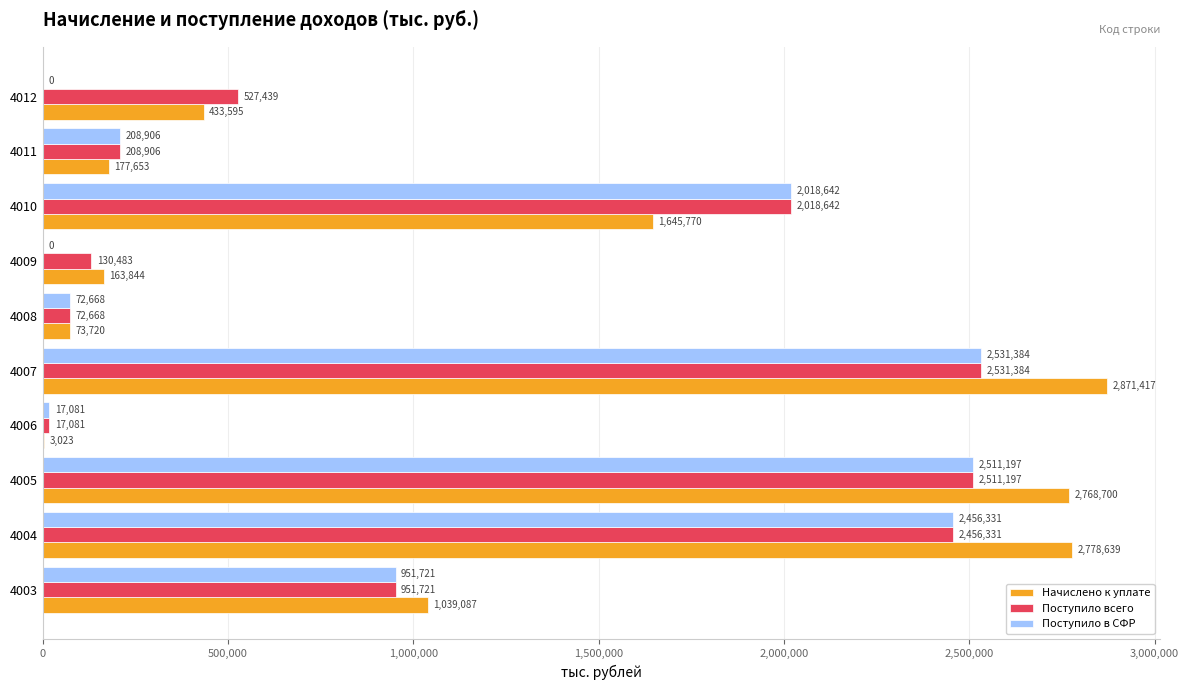

What is the sum of the Поступило всего values at 4009 and 4005?

2641680